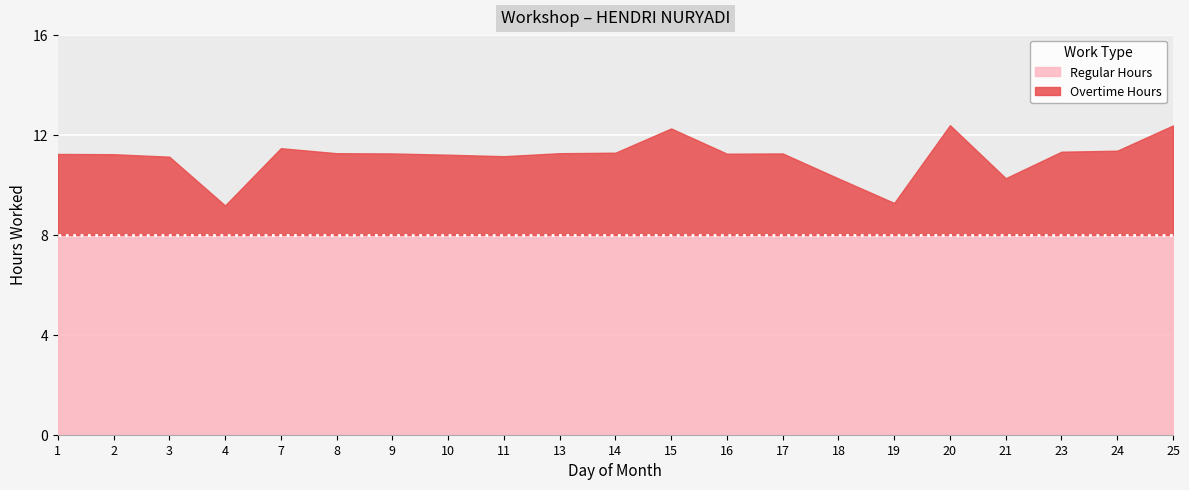

What is the smallest value displayed?

8.0